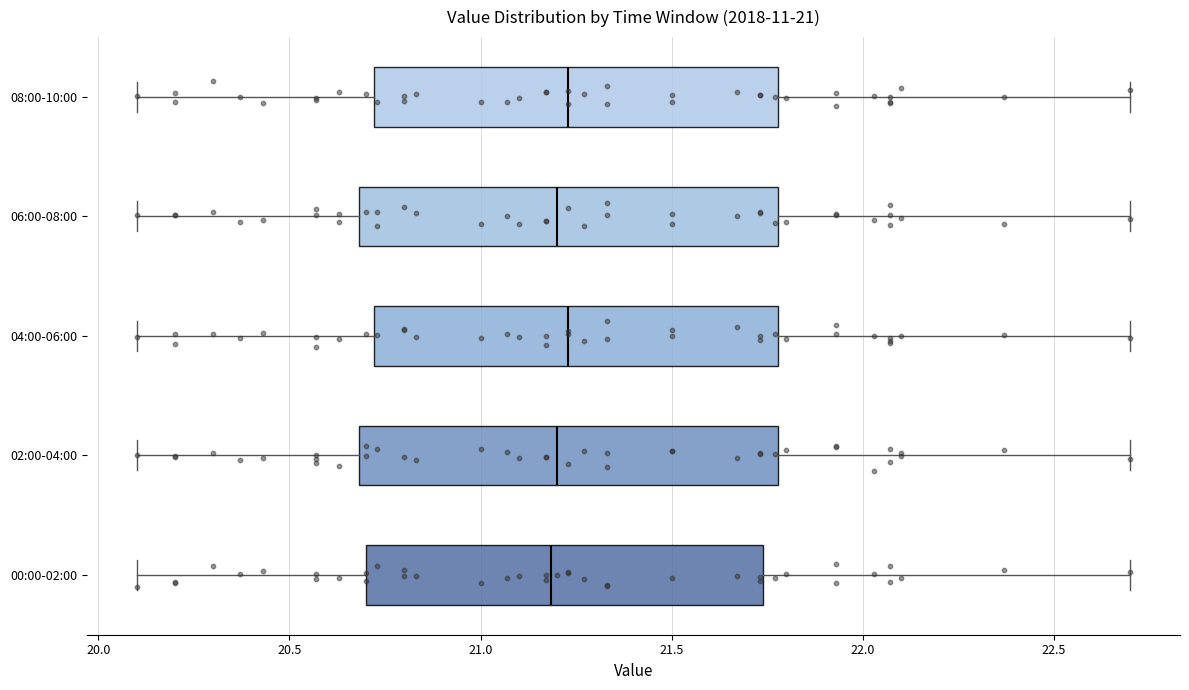

Reading bottom to top, read every box against the x-axis: the position of its median line, the range the box covers, and the ends of its whiskers. The values are not printed on the chart, so give them approximately, as read against the axis.

00:00-02:00: median 21.20, box 20.70 to 21.75, whiskers 20.10 to 22.70
02:00-04:00: median 21.20, box 20.70 to 21.80, whiskers 20.10 to 22.70
04:00-06:00: median 21.25, box 20.70 to 21.80, whiskers 20.10 to 22.70
06:00-08:00: median 21.20, box 20.70 to 21.80, whiskers 20.10 to 22.70
08:00-10:00: median 21.25, box 20.70 to 21.80, whiskers 20.10 to 22.70